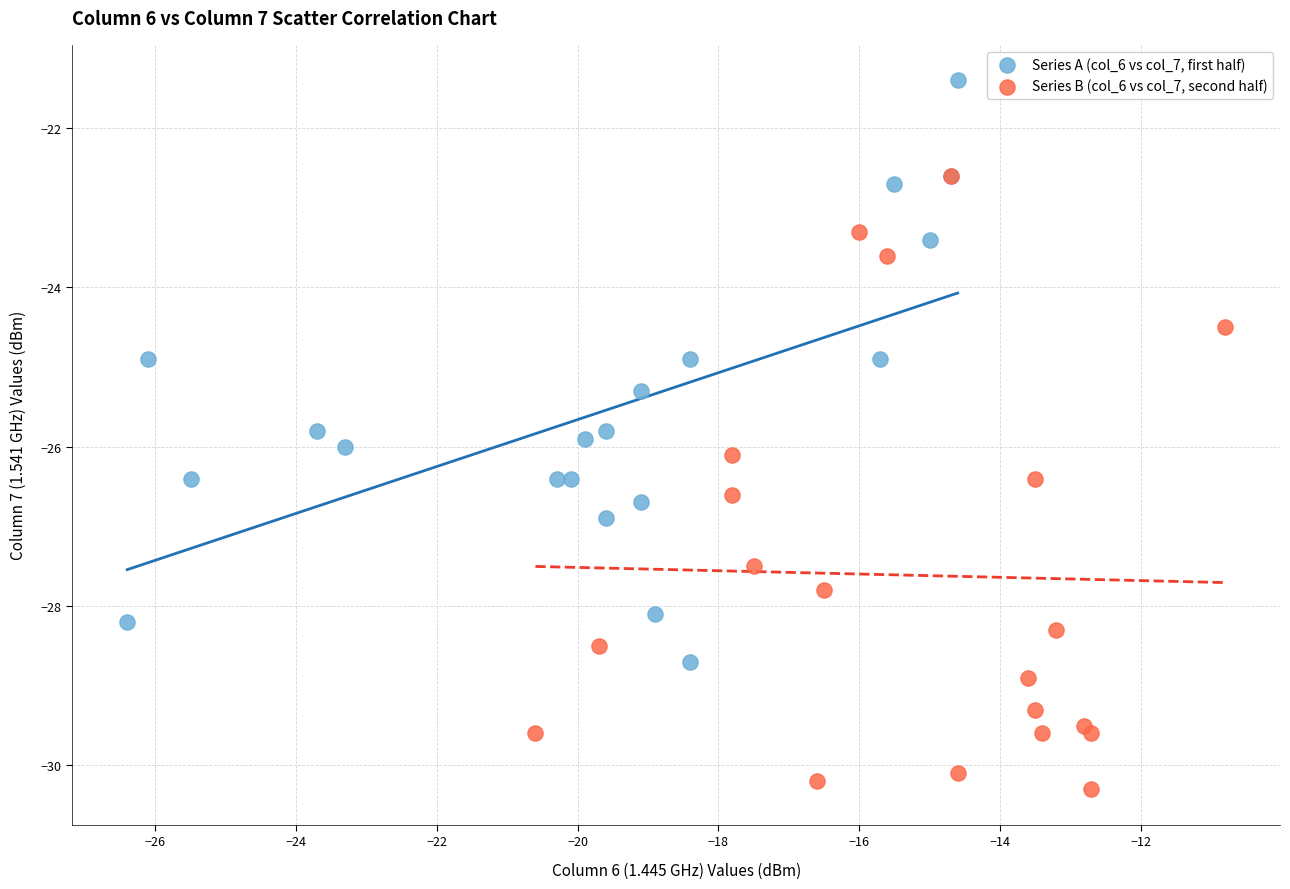

Which series contains the lowest Y value?

Series B (col_6 vs col_7, second half)